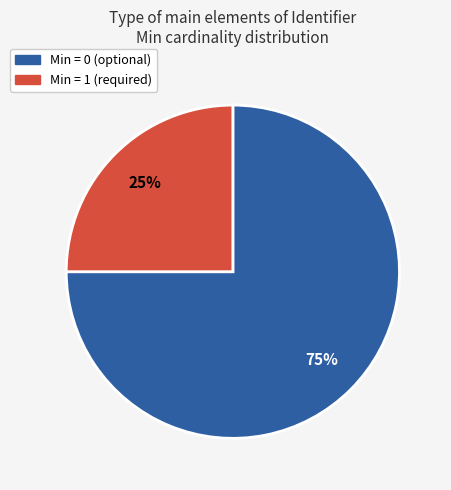

Is there any slice that represents more than half of the pie?

Yes